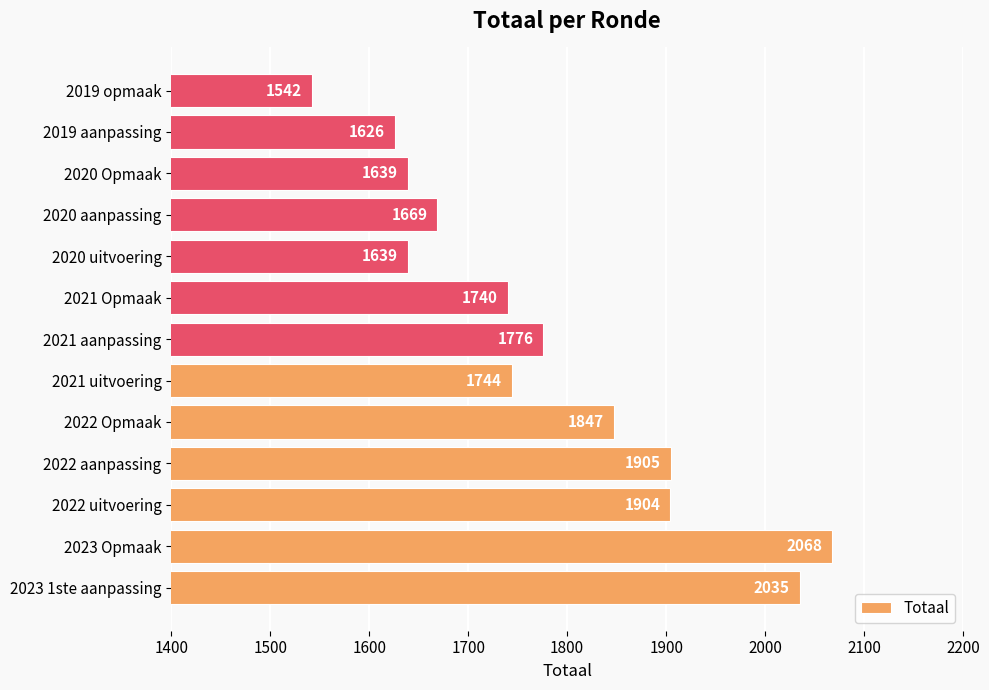

The chart shows a value of 1740 at 2021 Opmaak. True or false?

True